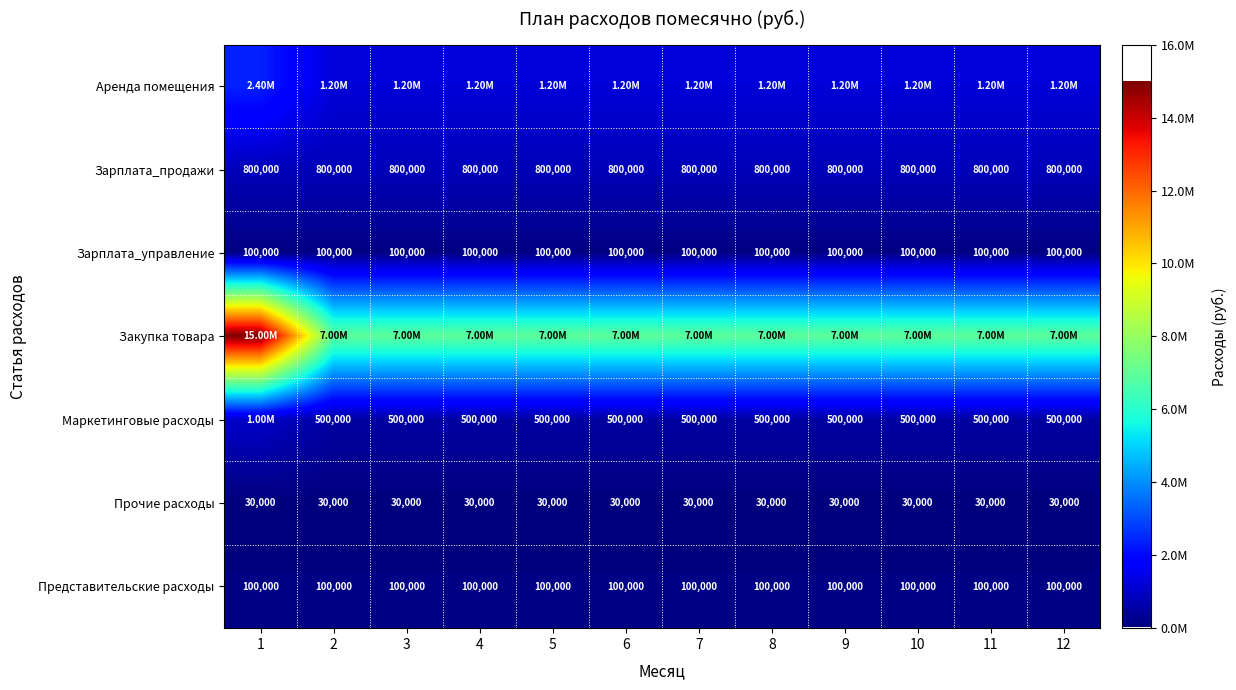

What is the average value of the Представительские расходы series?

100000